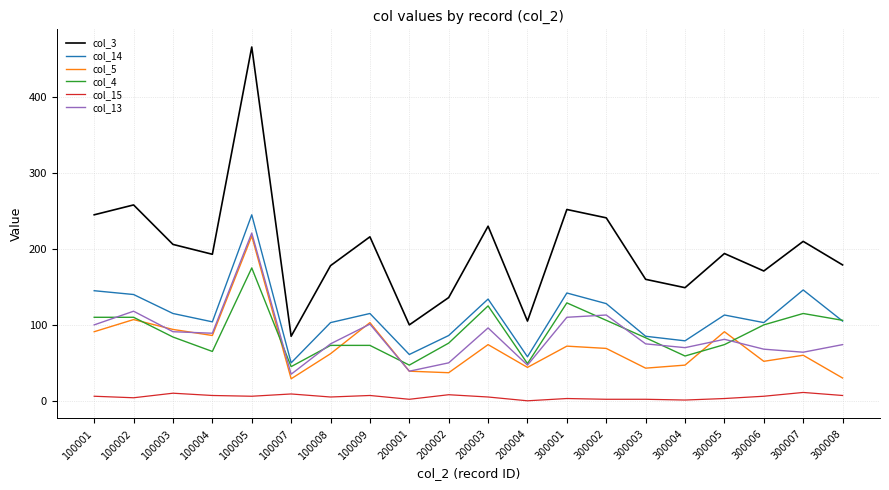

The value of col_3 at 200001 is 158. True or false?

False